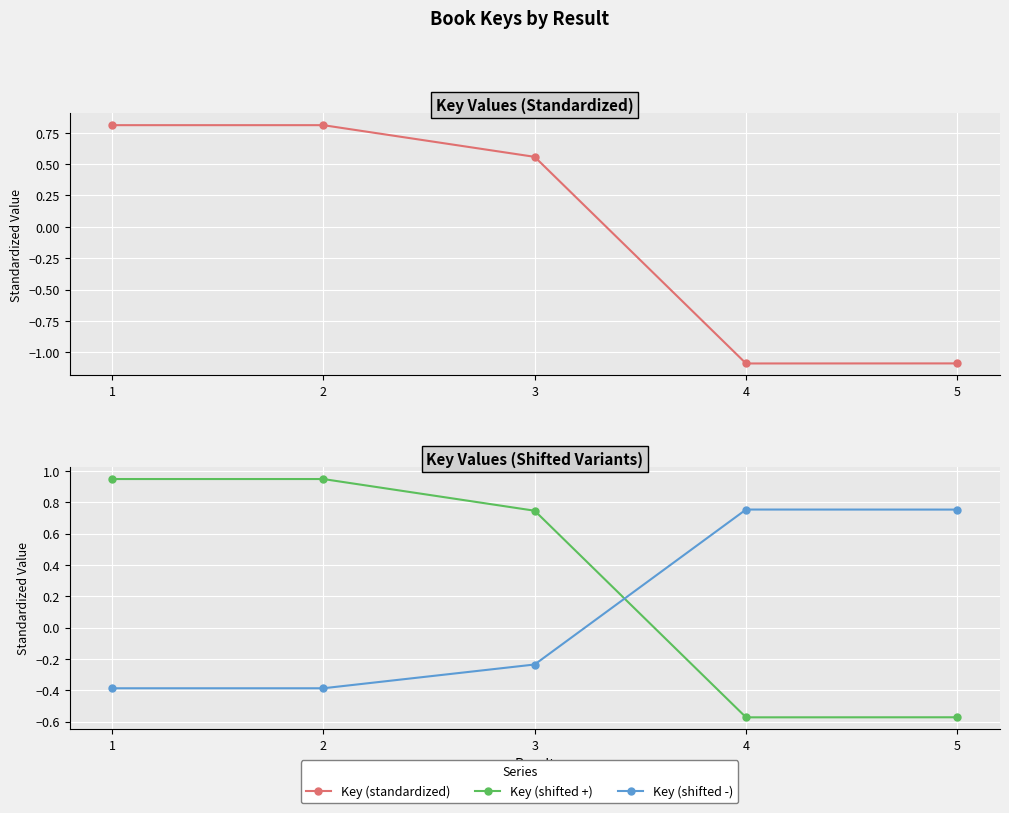

What is the difference between the maximum and minimum values in the Key (shifted +) series?

1.5